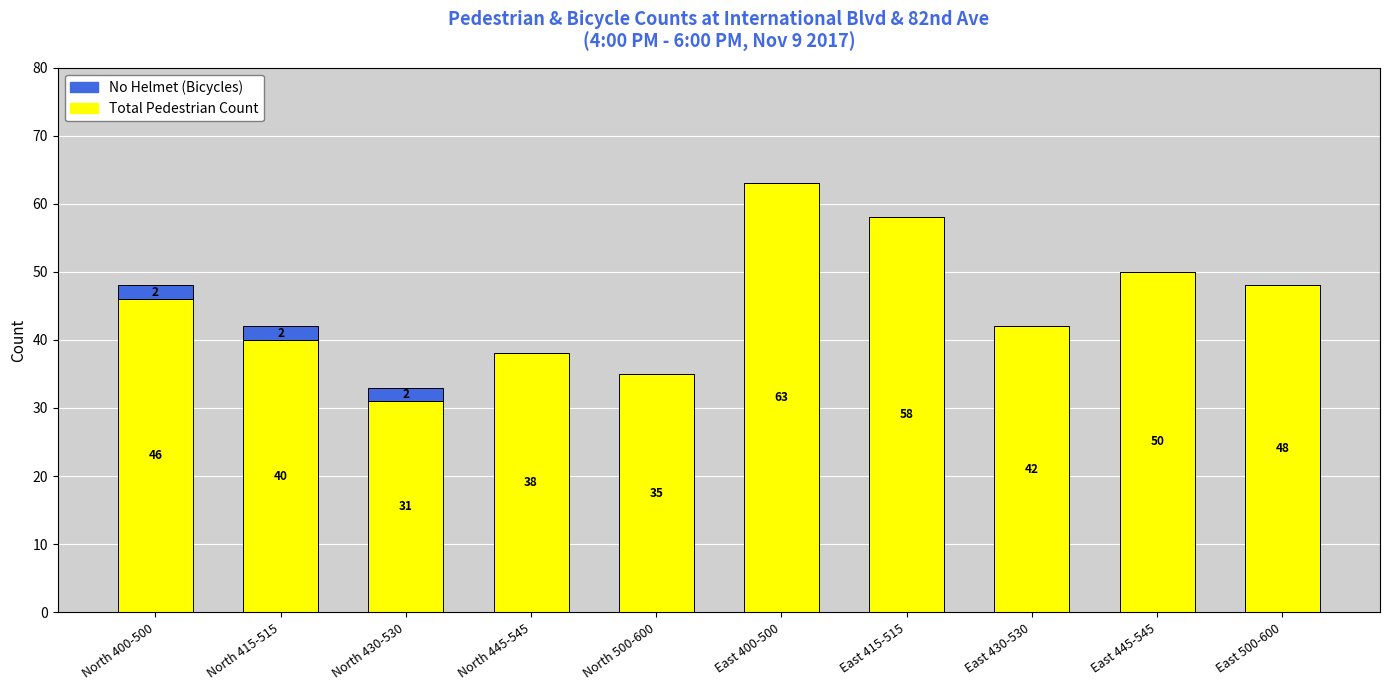

What is the total value across all series at North 445-545?

38